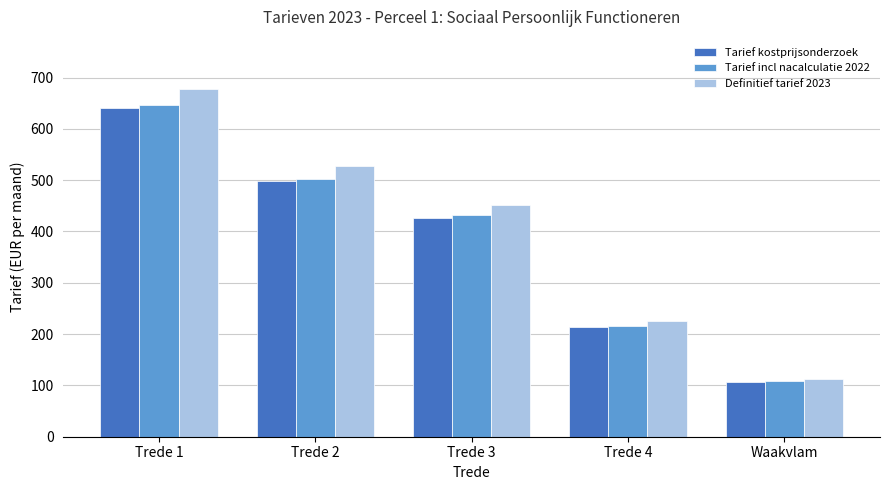

Reading left to right, extract all data points from this chart.

Tarief kostprijsonderzoek: 640.2	497.9	426.8	213.4	106.7
Tarief incl nacalculatie 2022: 646.8	503.1	431.2	215.6	107.8
Definitief tarief 2023: 677.5	527.0	451.7	225.9	112.9